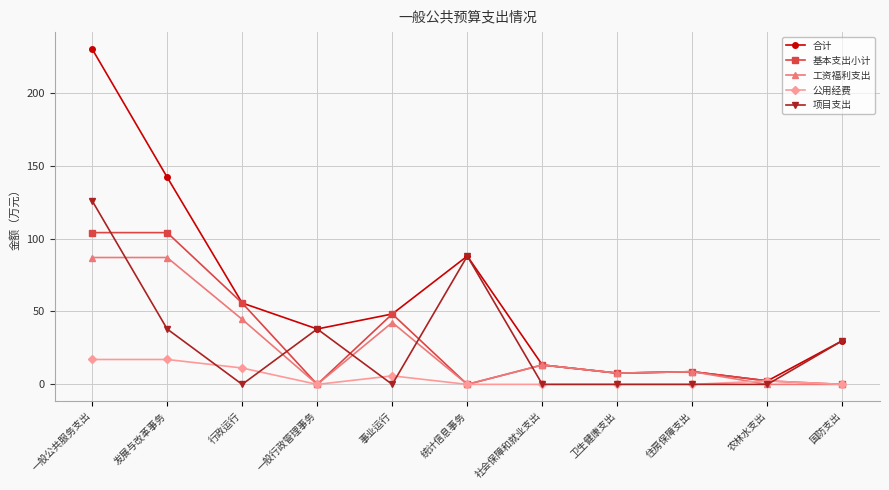

Is it true that 项目支出 equals 0.0 at 社会保障和就业支出?

True